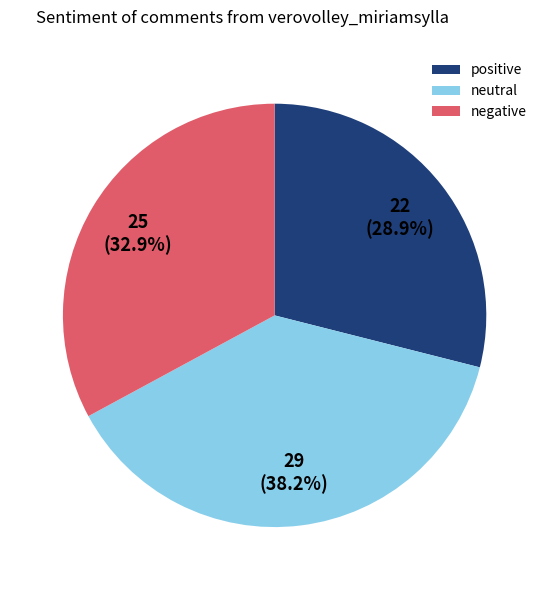

Do positive and negative together represent more than half of the pie?

Yes